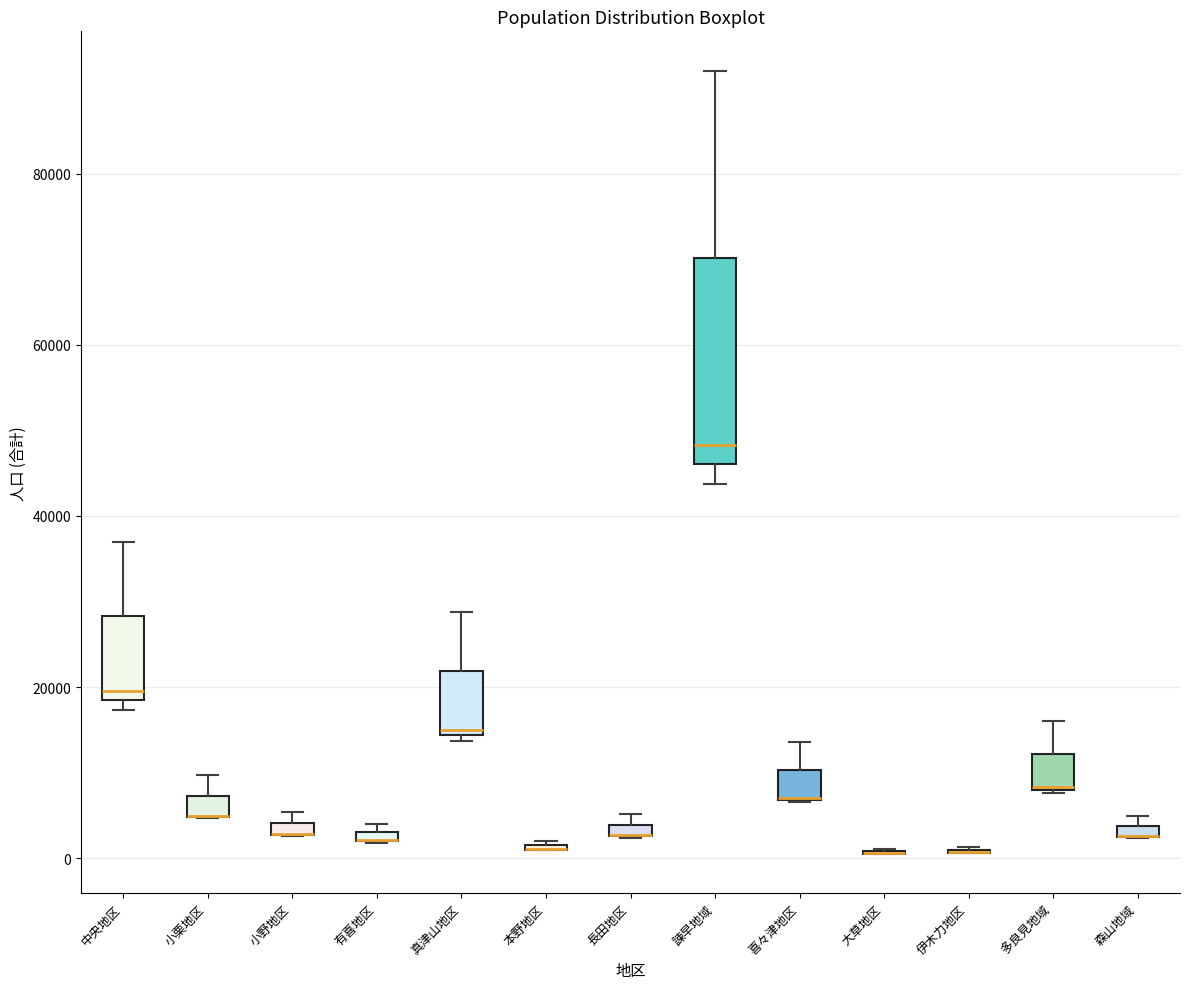

Comparing the boxes themselves (not the whiskers), which one is the tallest?

諫早地域